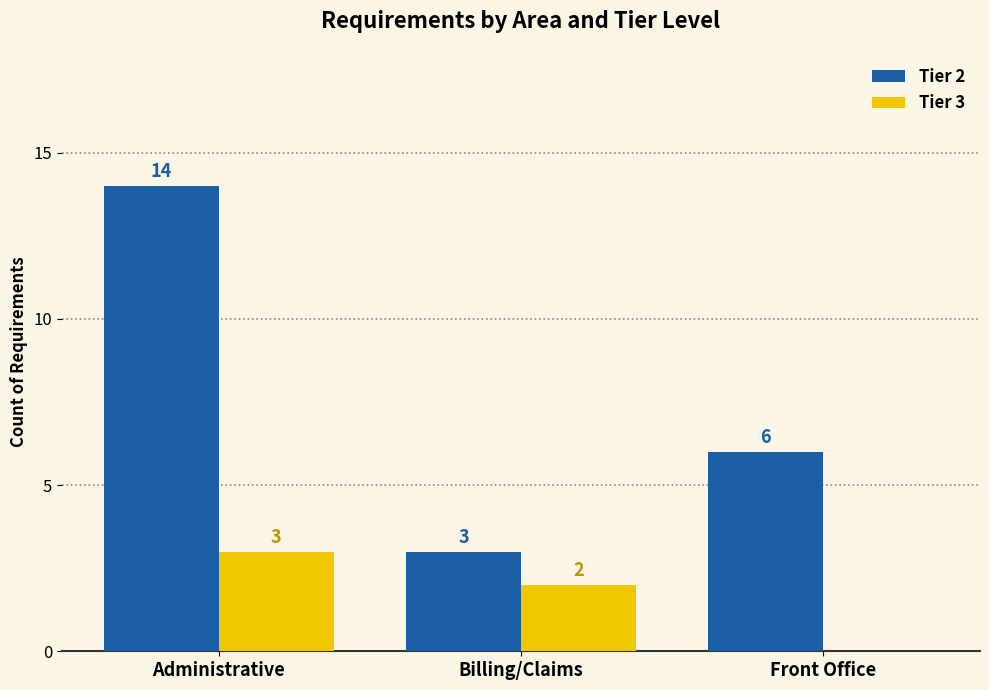

Which category has the highest value in the Tier 2 series?

Administrative